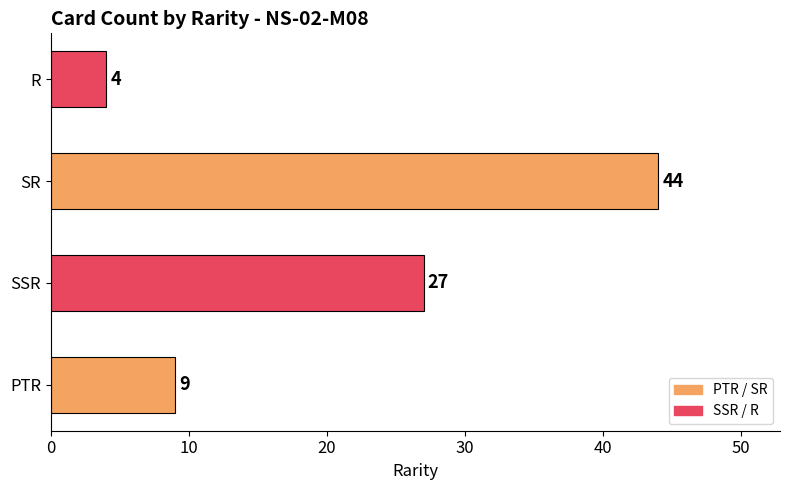

The value at PTR is 9. True or false?

True